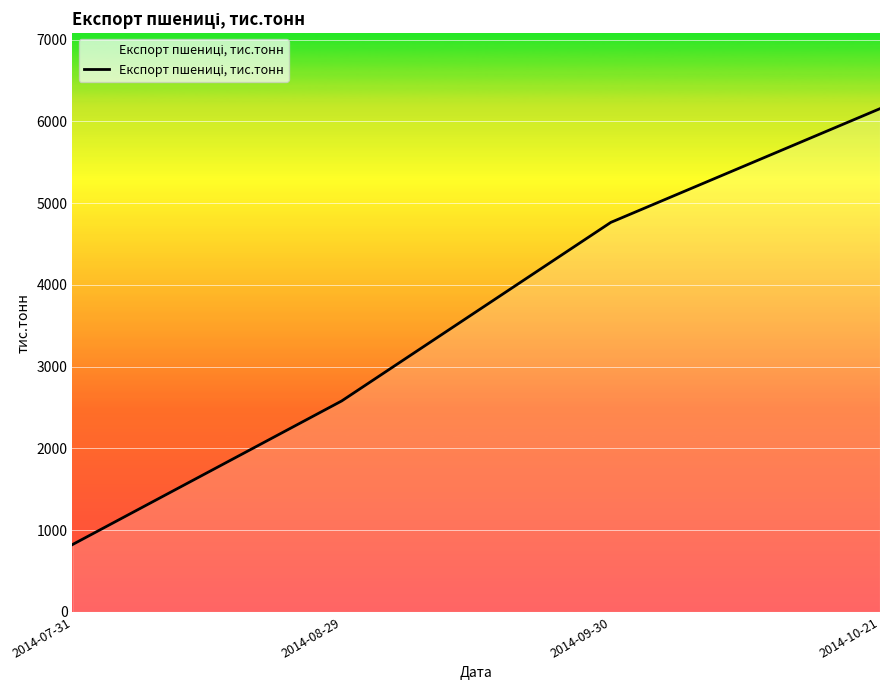

Between 2014-10-21 and 2014-09-30, which is larger?

2014-10-21